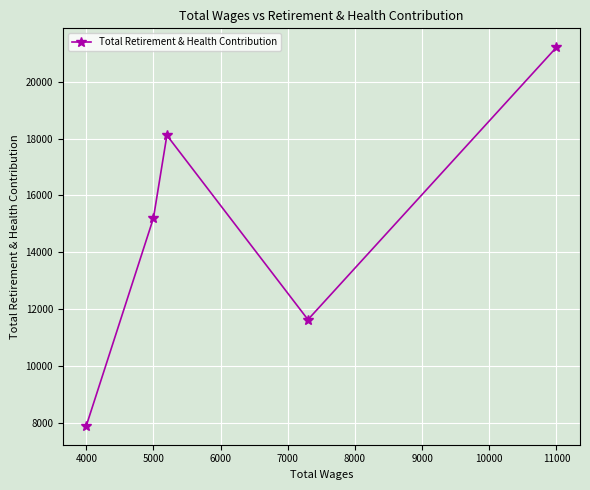

What is the sum of all values?

74049